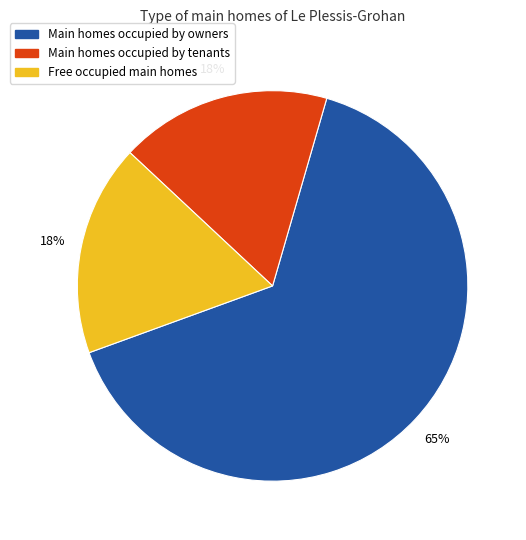

How many segments does this pie chart have?

3